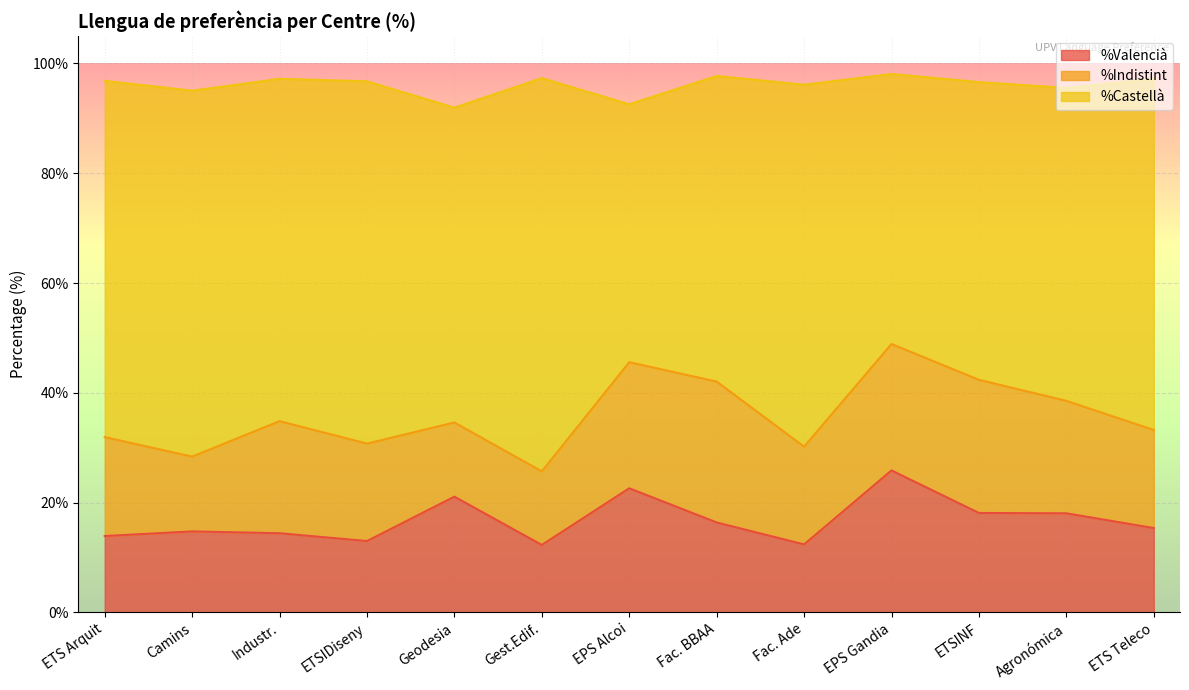

How many interior local peaks does the %Castellà series have?

4